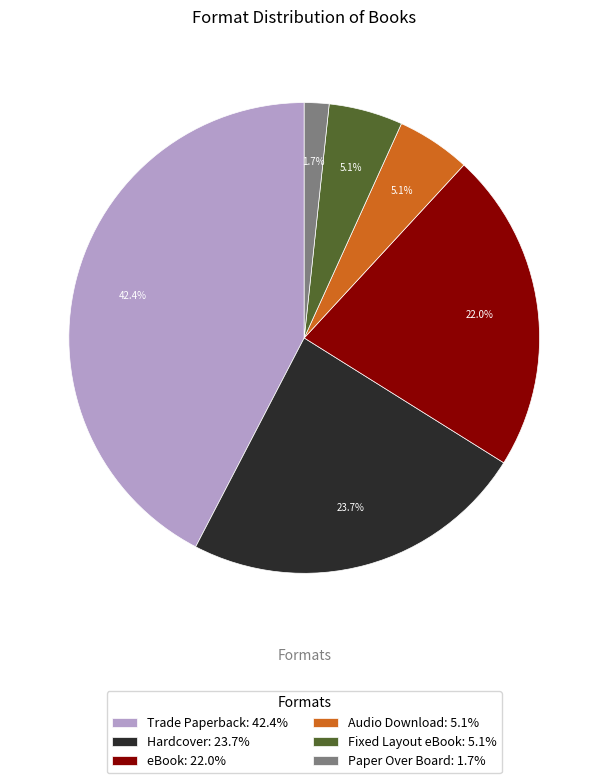

What is the largest slice in the pie chart?

Trade Paperback